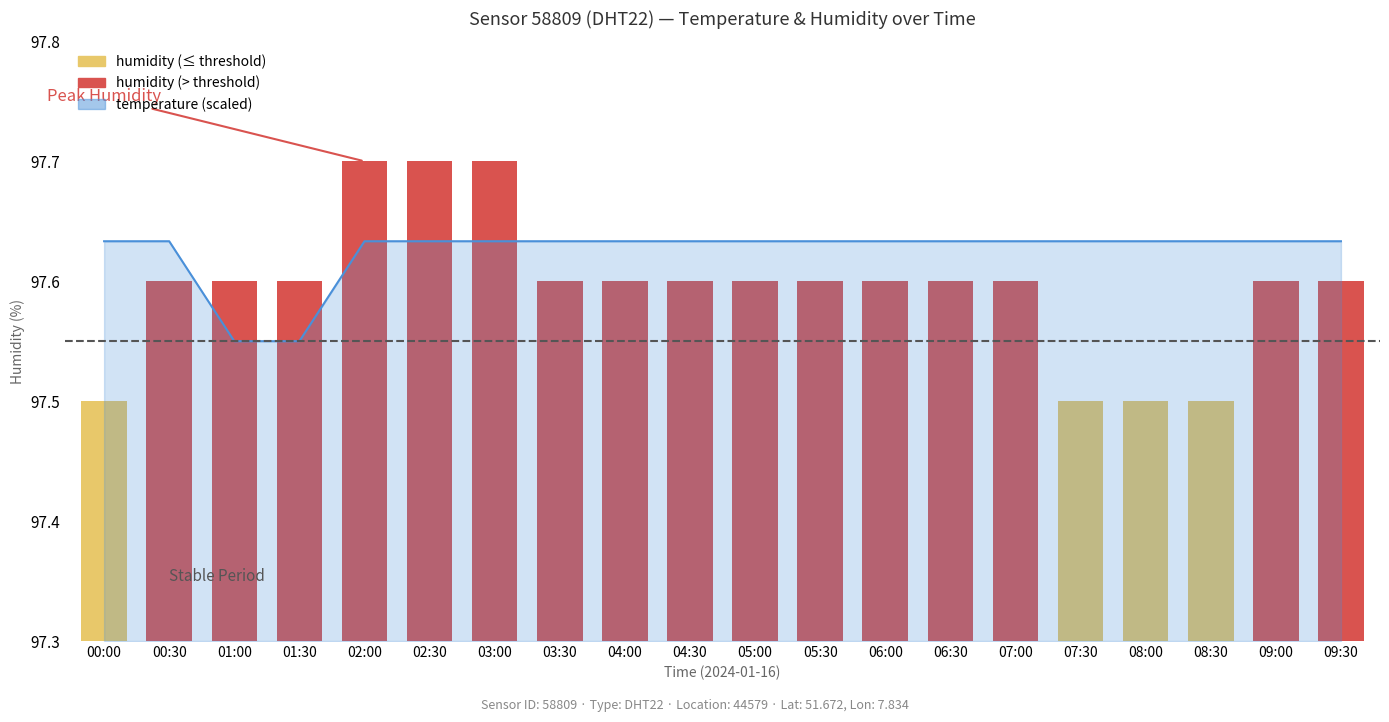

At which label is the value closest to 97?

01:00